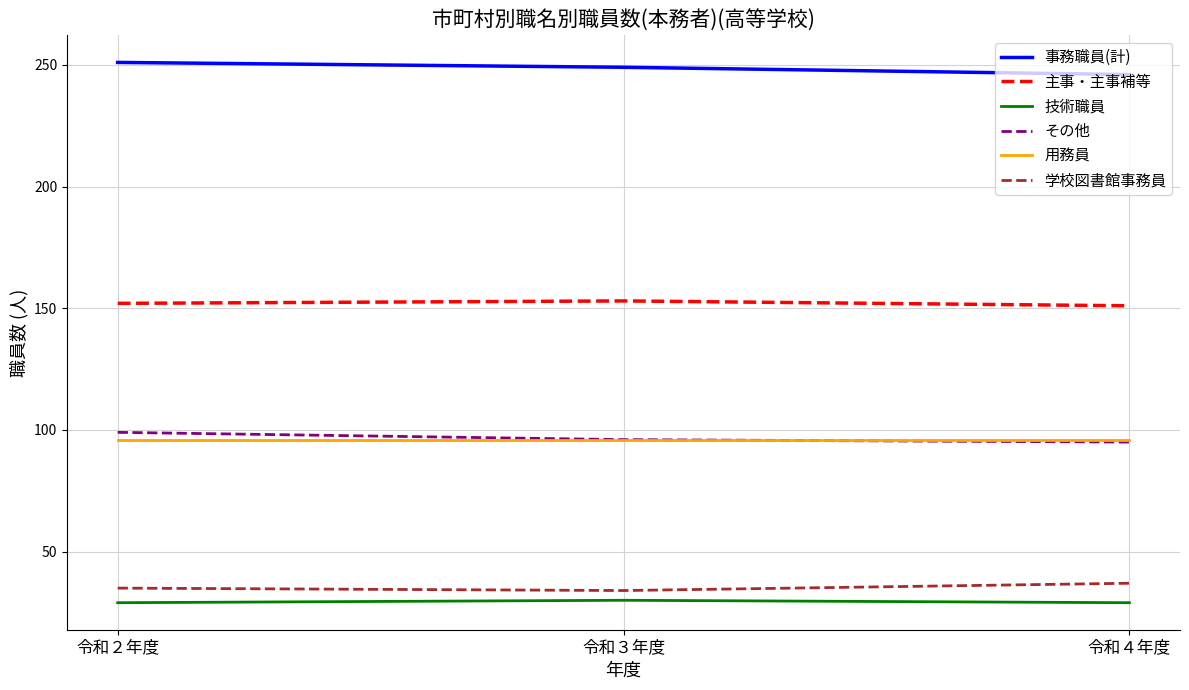

Is the value of 主事・主事補等 at 令和２年度 greater than the value of 事務職員(計) at 令和４年度?

No